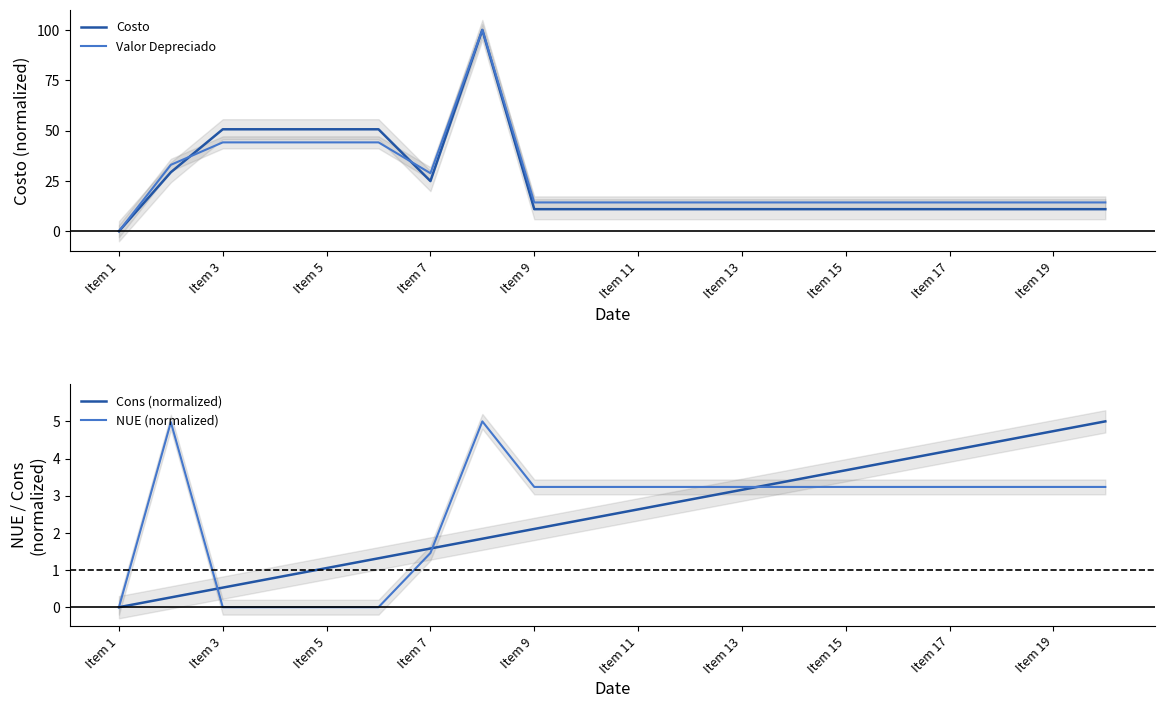

What is the maximum value for Valor Depreciado?

100.0